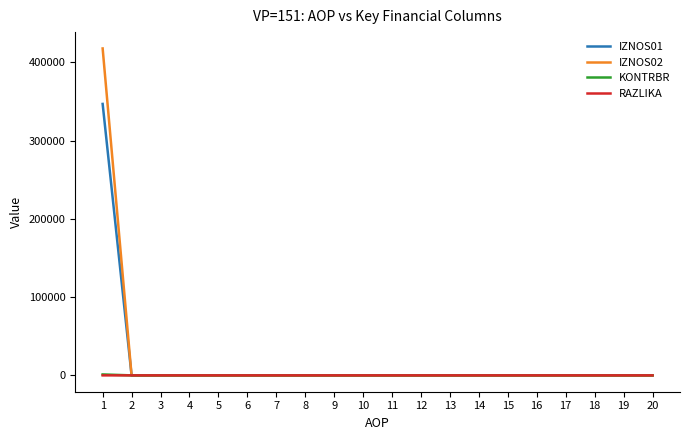

Does the chart have visible grid lines?

No